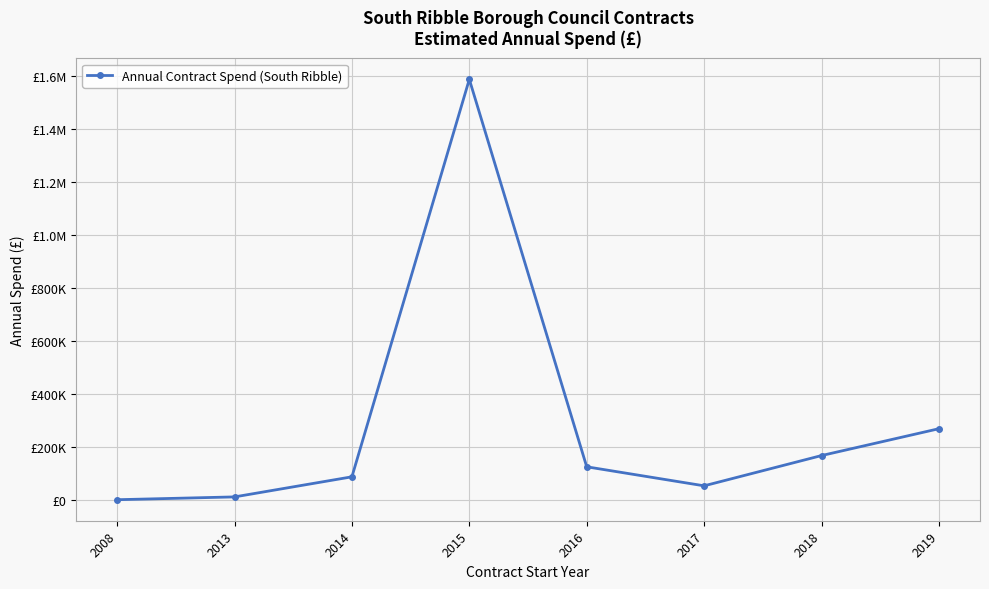

What is the approximate value at 2017?

55000.0